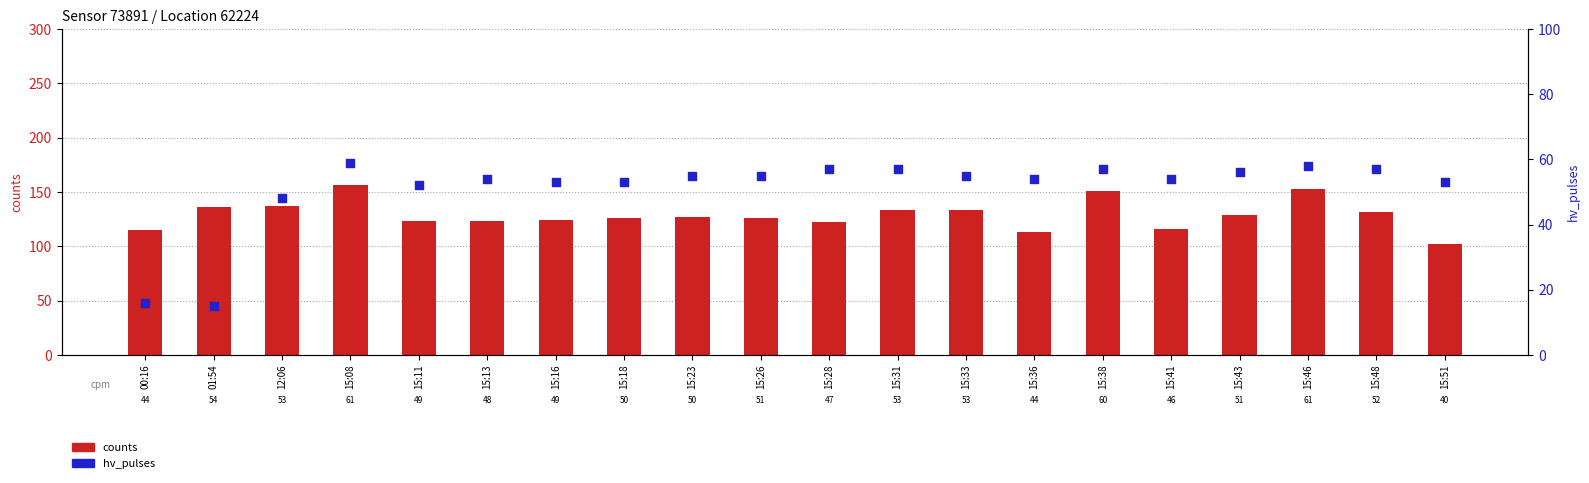

At which category is the sum across all series the highest?

15:08